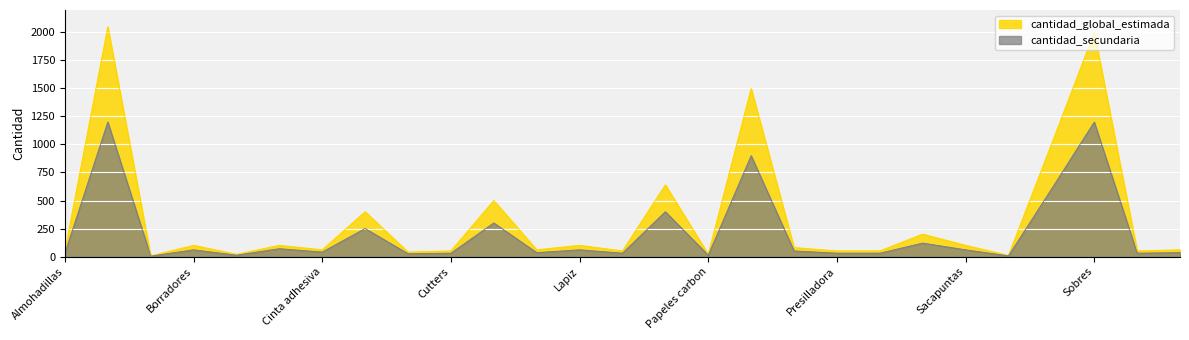

Does the chart display data point markers on the line(s)?

No